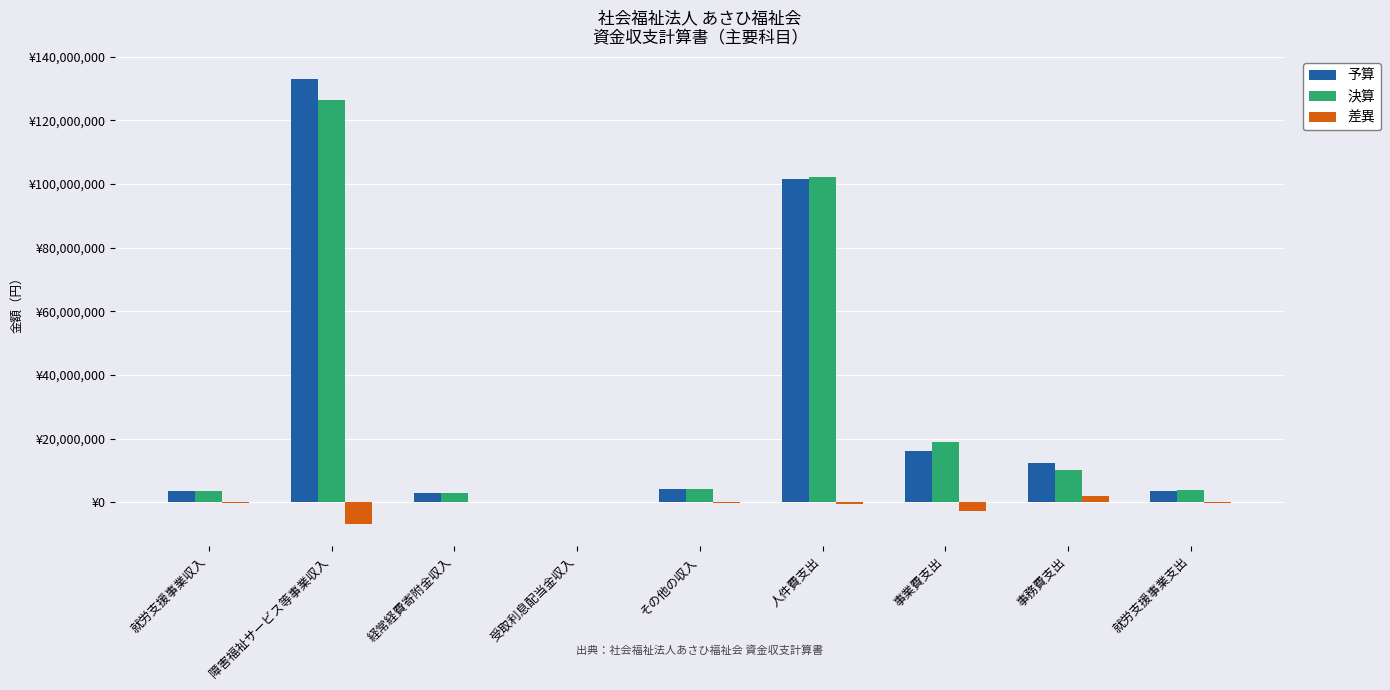

Reading left to right, what are all the values shown in this chart?

予算: 3500000	133067000	2867000	145000	4115000	101690000	16011000	12312000	3500000
決算: 3397936	126272629	3016802	119894	4026427	102267496	18846130	10293800	3869176
差異: -102064	-6794371	149802	-25106	-88573	-577496	-2835130	2018200	-369176